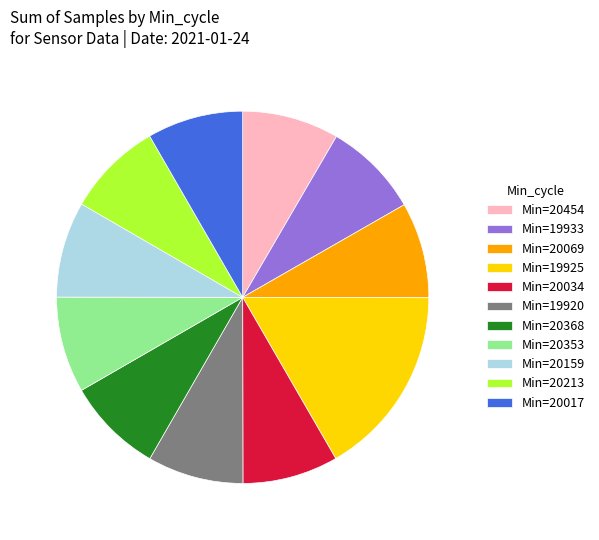

Do Min=20034 and Min=20353 together represent more than half of the pie?

No